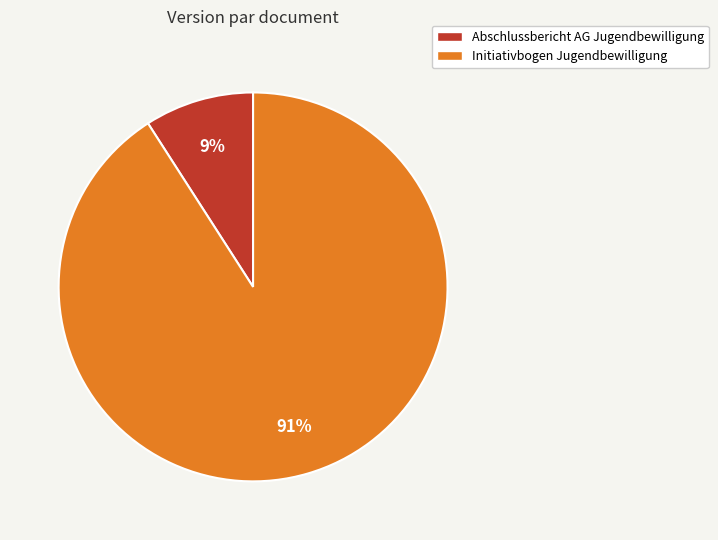

Approximately how many times larger is the value at Abschlussbericht AG Jugendbewilligung compared to Initiativbogen Jugendbewilligung?

0.1